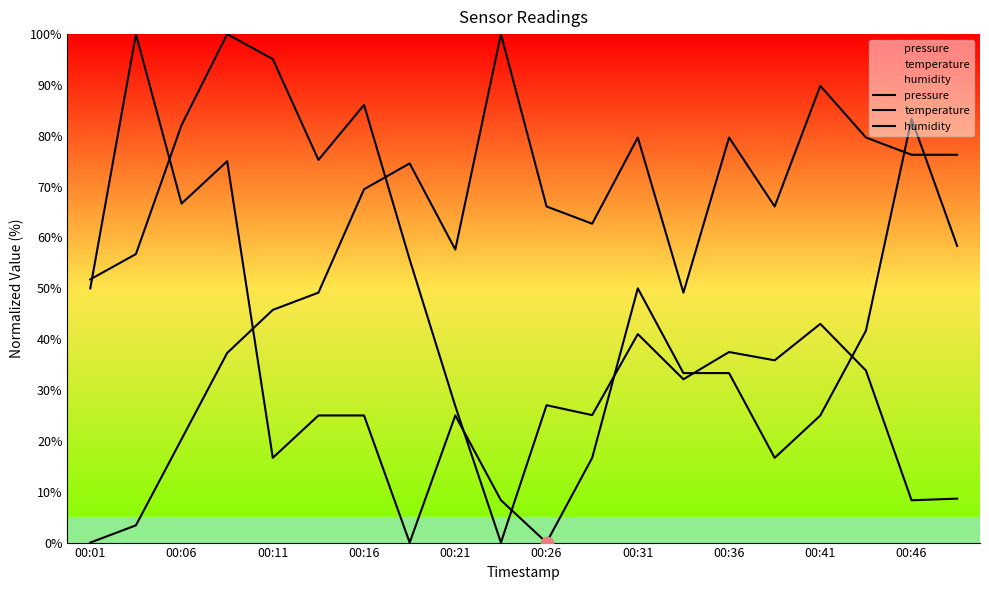

Which series has the widest spread of Y values?

pressure